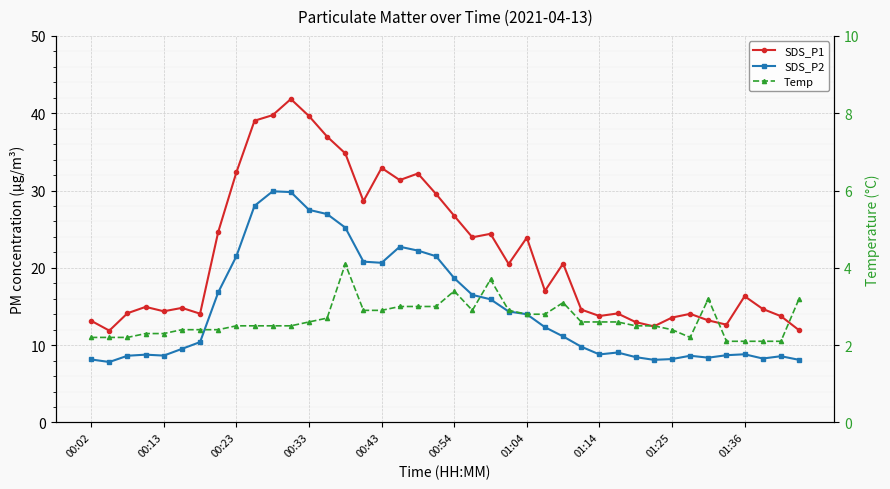

True or false: Temp and SDS_P1 cross at least once.

False